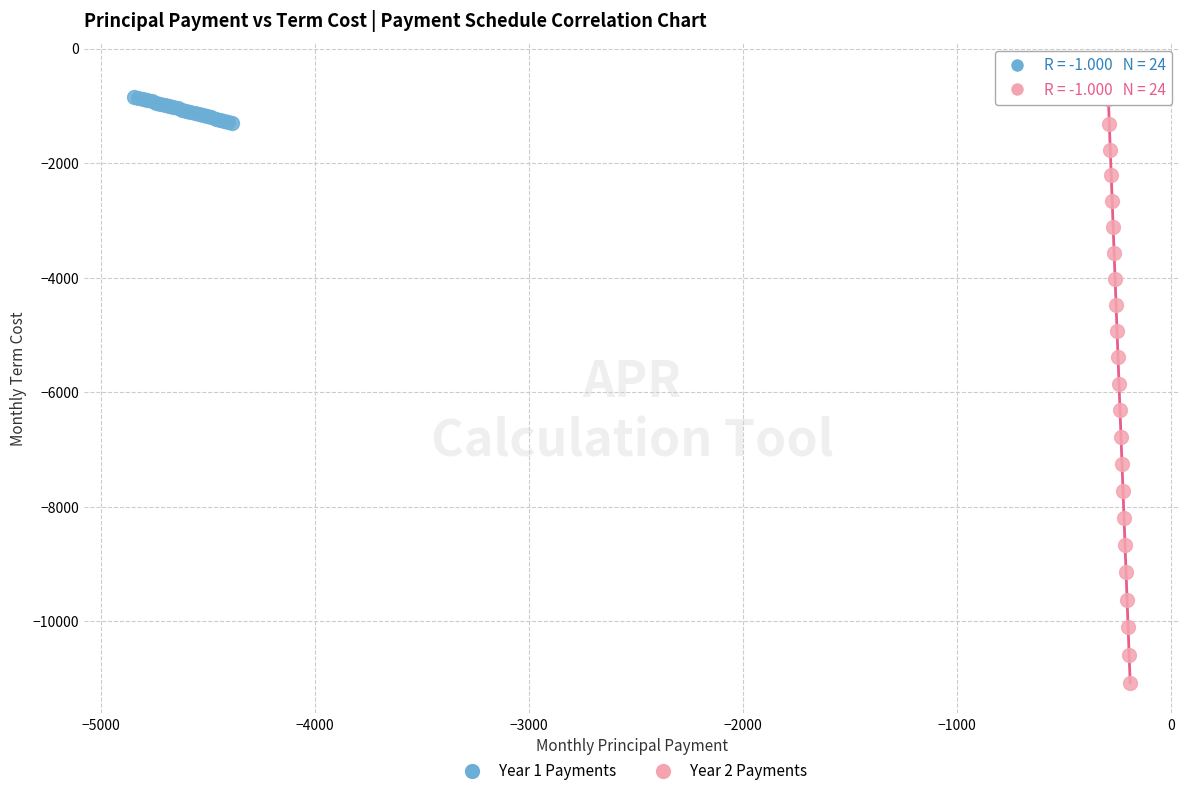

Which series has the widest spread of Y values?

Year 2 Payments